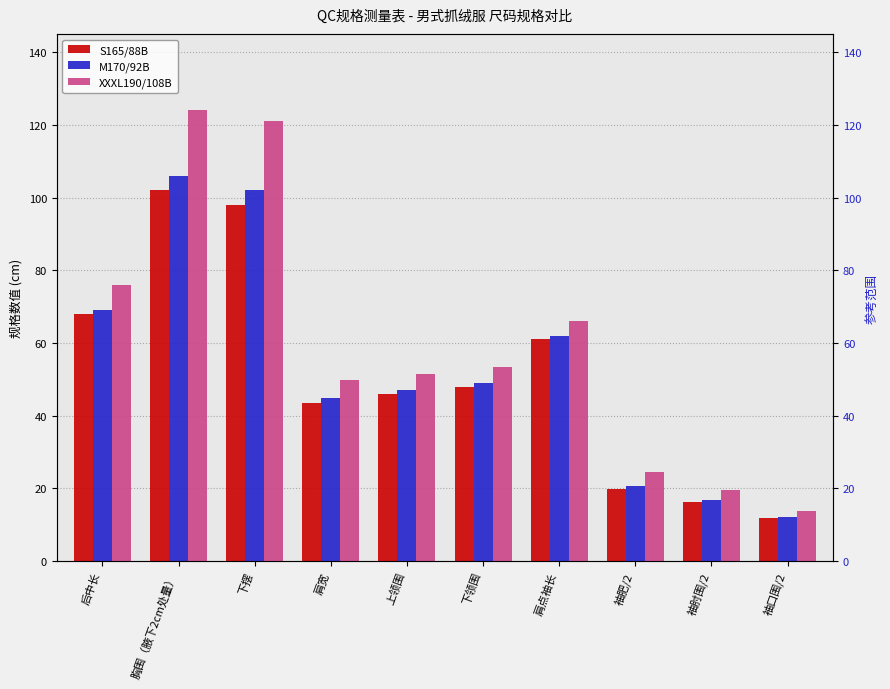

Count the number of categories in the chart.

10